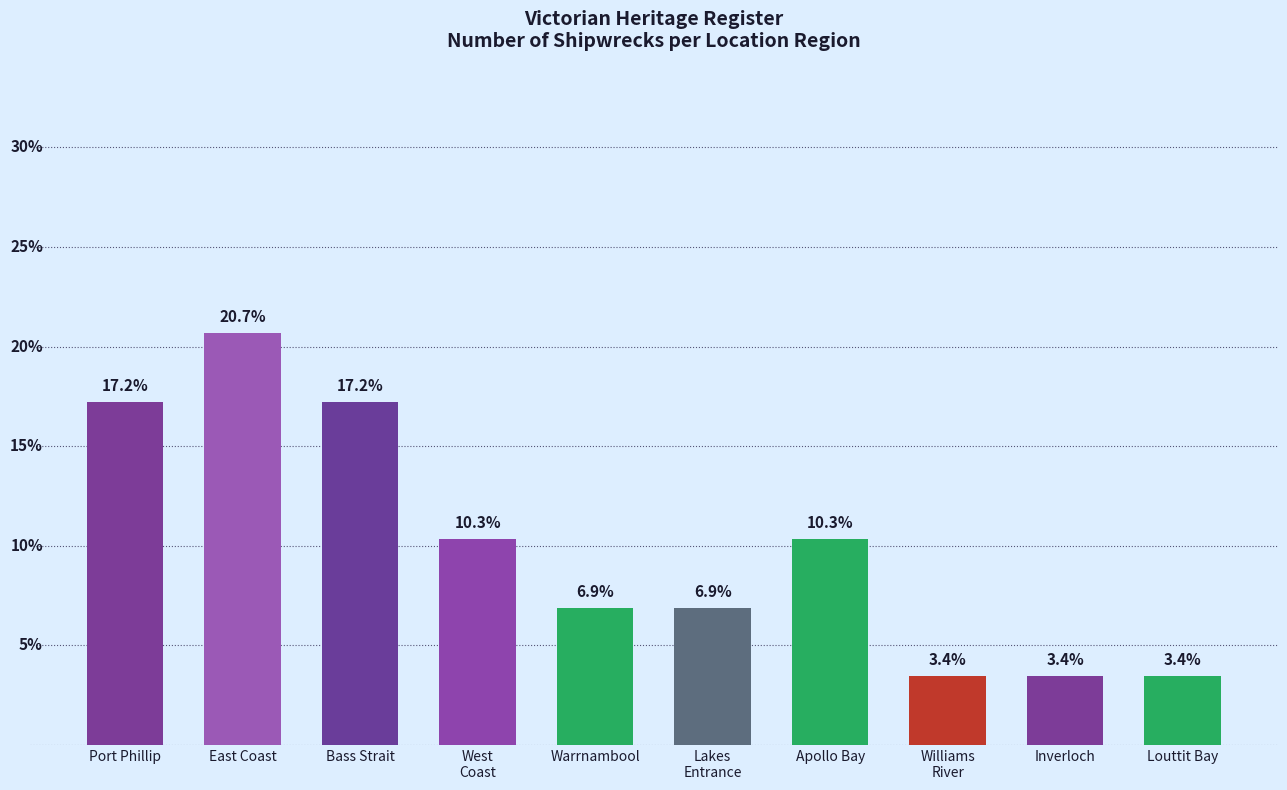

Between Bass Strait and Warrnambool, which is larger?

Bass Strait